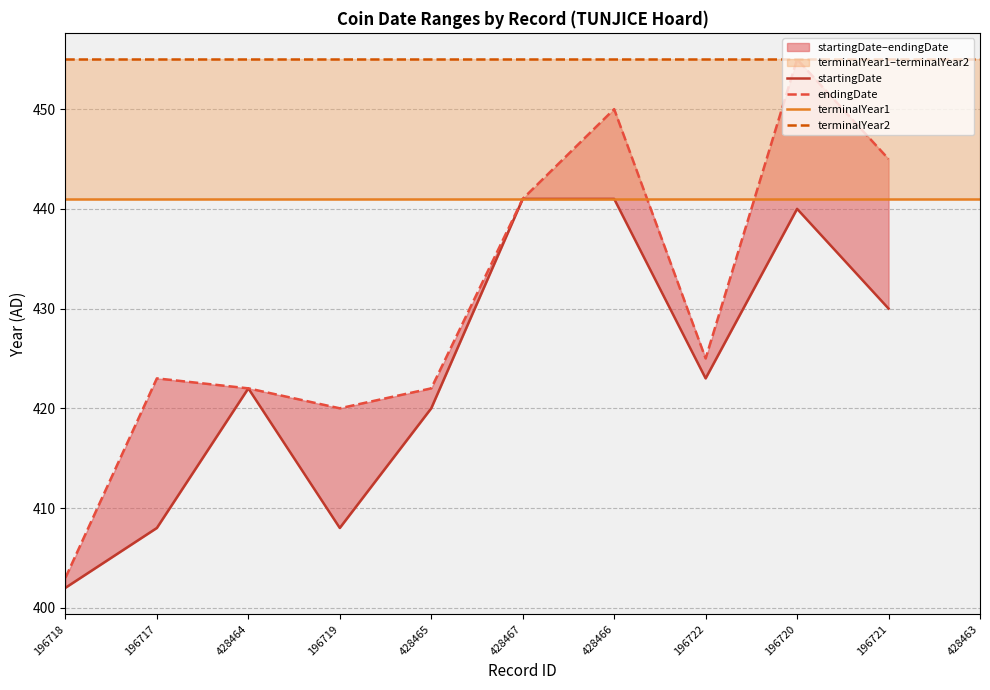

Rank the series by their maximum value, from lowest to highest.

startingDate, terminalYear1, endingDate, terminalYear2